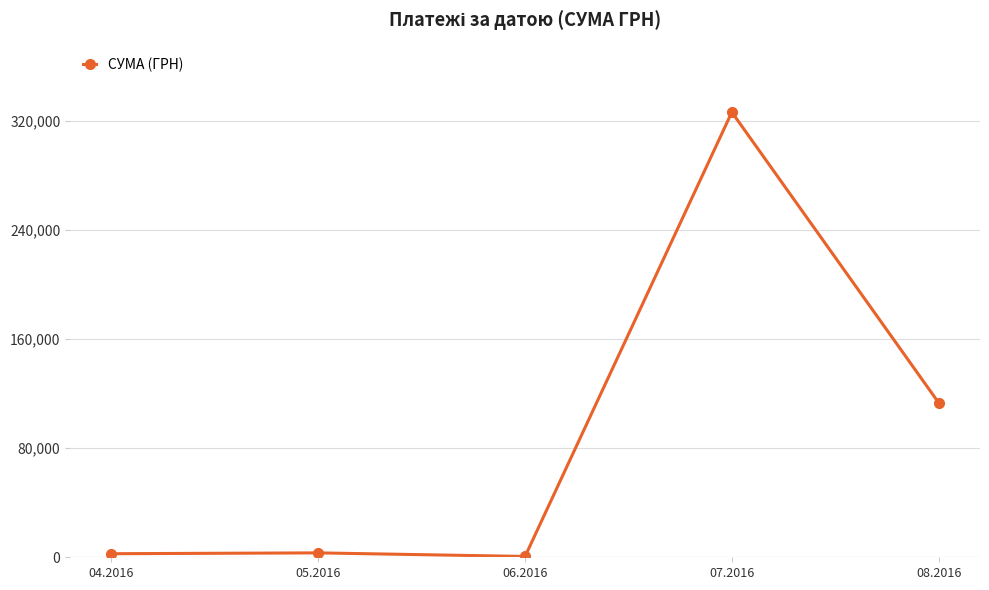

What is the maximum value shown in the chart?

326572.3